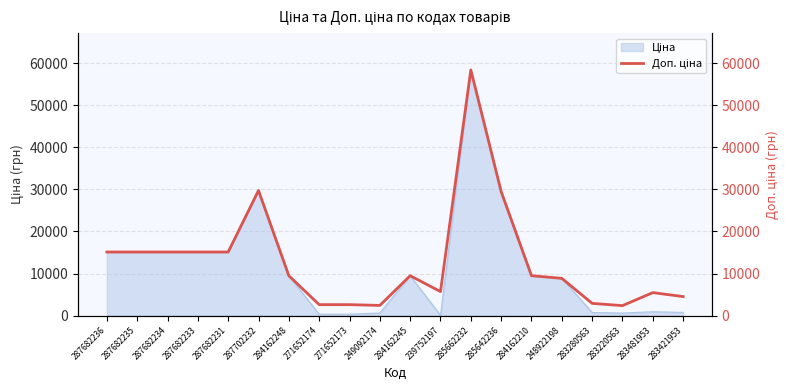

What is the label of the 13th point from the left?

285662232